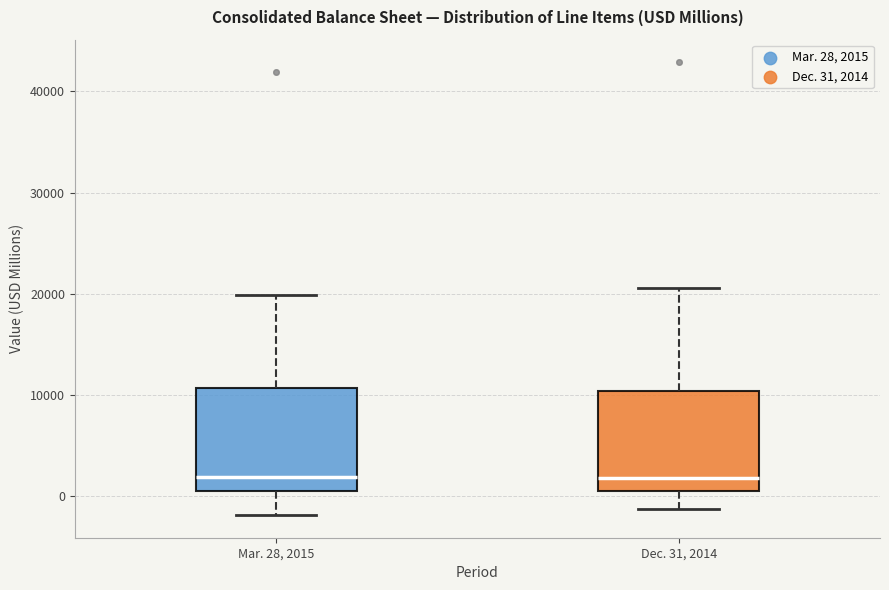

Where does the median line of the box for Mar. 28, 2015 sit on the y-axis? The values are not printed on the chart, so give them approximately, as read against the axis.

2000